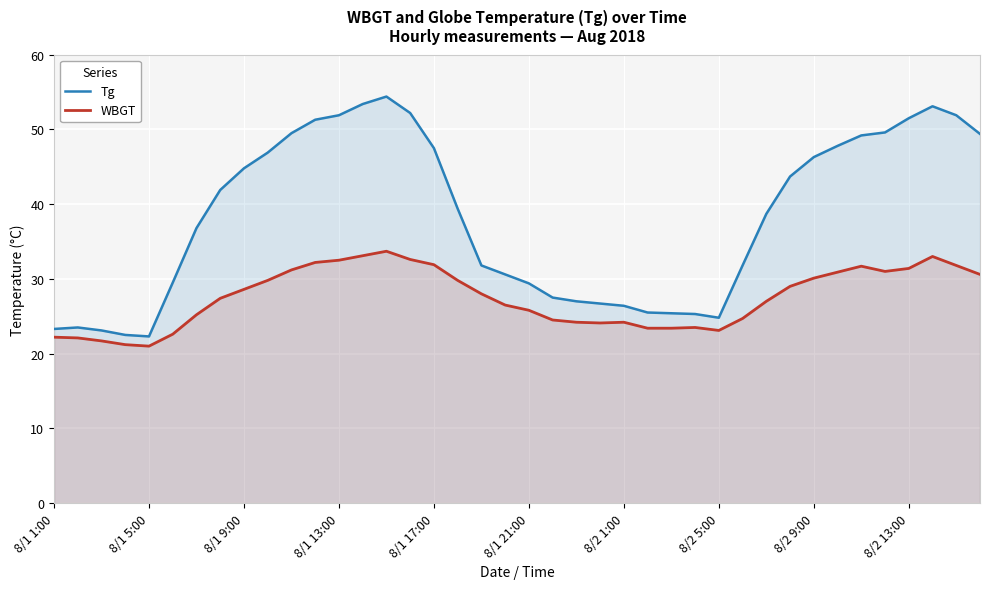

The value of WBGT at 8/1 13:00 is 32.5. True or false?

True